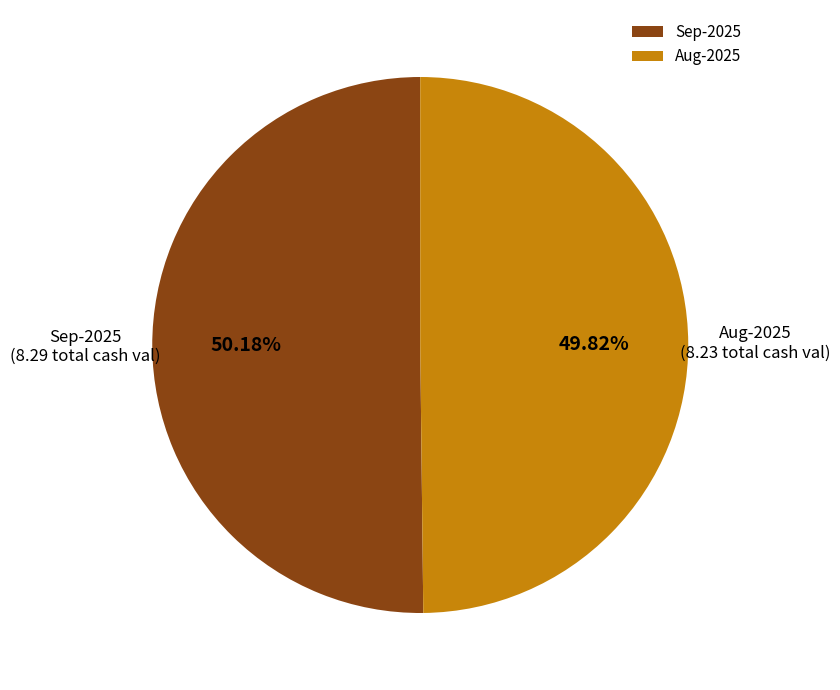

Approximately how many times larger is the value at Sep-2025 compared to Aug-2025?

1.0